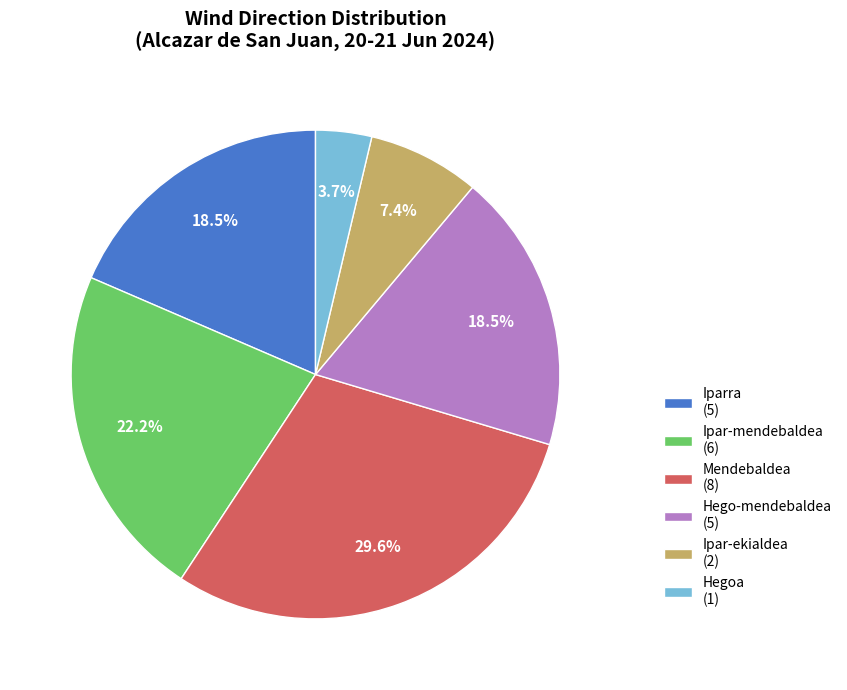

Count the number of slices in the pie.

6